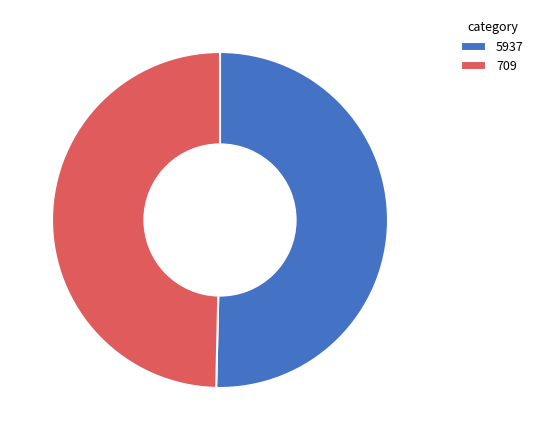

Rank the categories by value from highest to lowest.

5937, 709